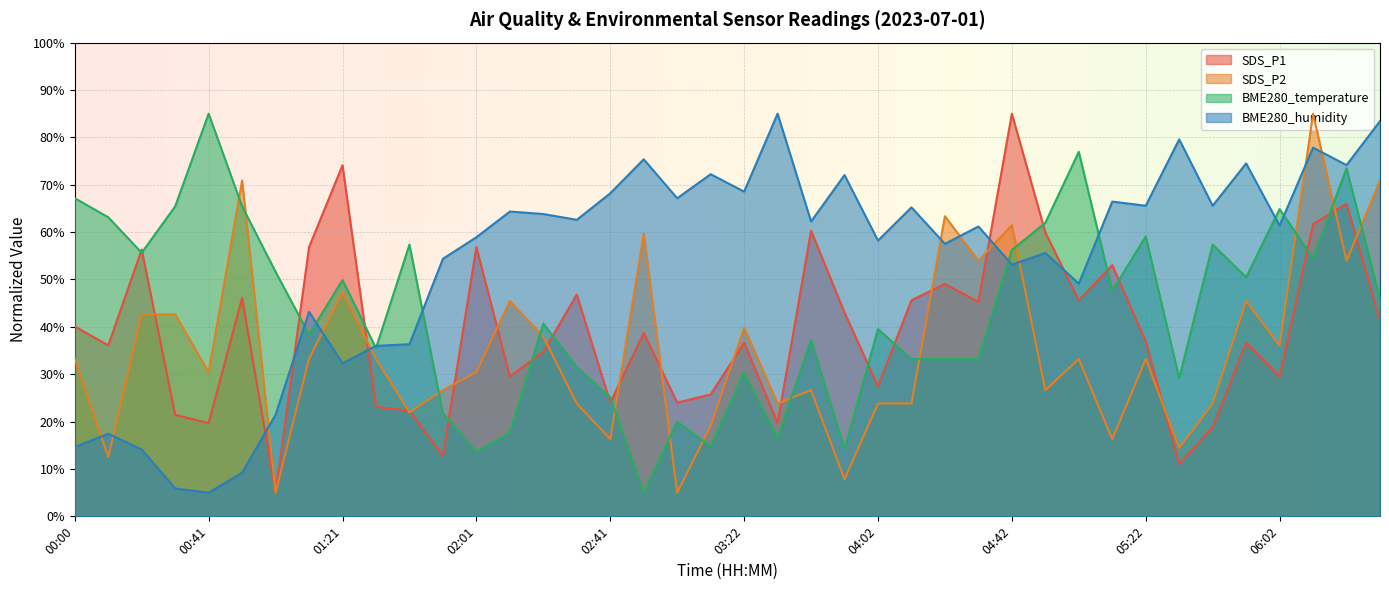

Which label corresponds to the smallest value in the chart?

01:01